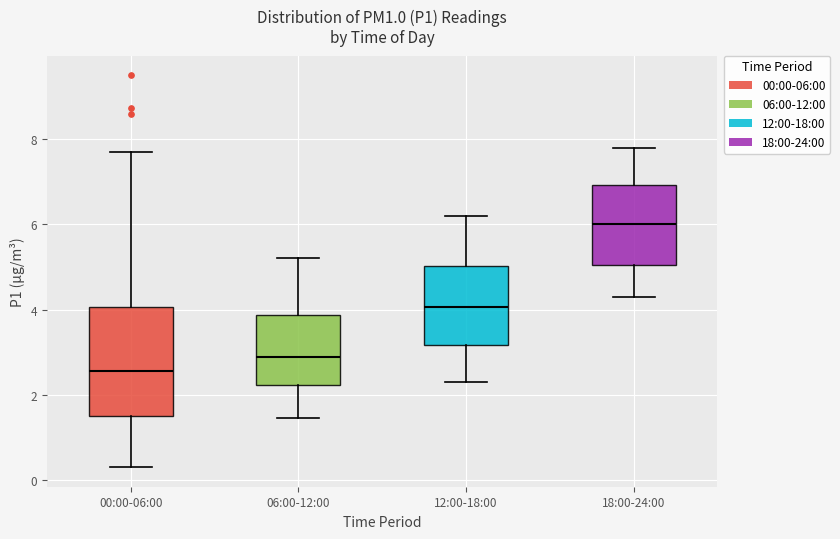

Comparing the boxes themselves (not the whiskers), which one is the tallest?

00:00-06:00